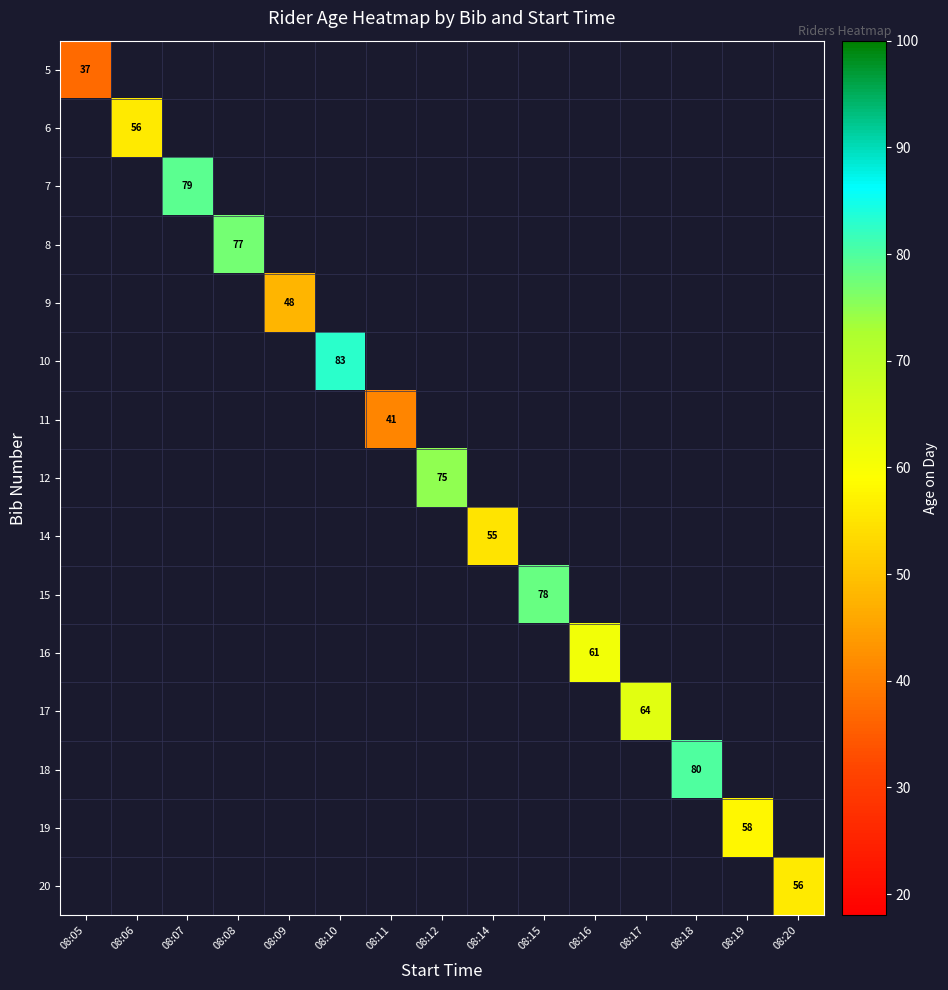

Where is 5 nearest to the value 37?

08:05